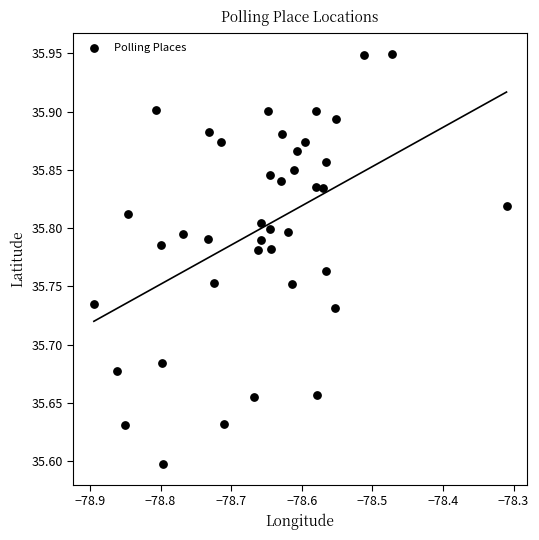

What is the range of Y values (max minus min)?

0.4